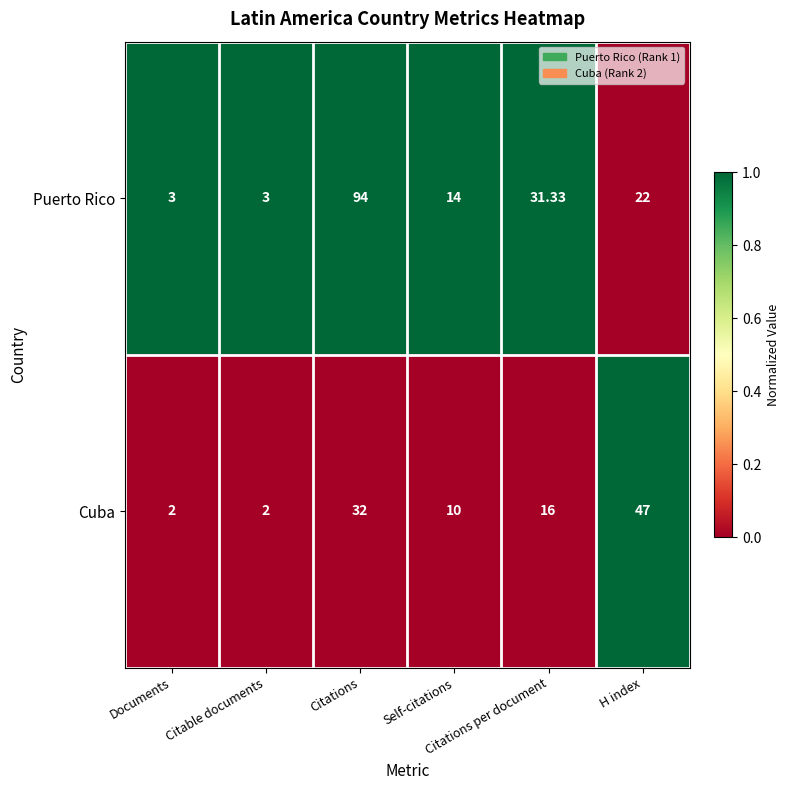

Which series has the largest range (max minus min)?

Puerto Rico